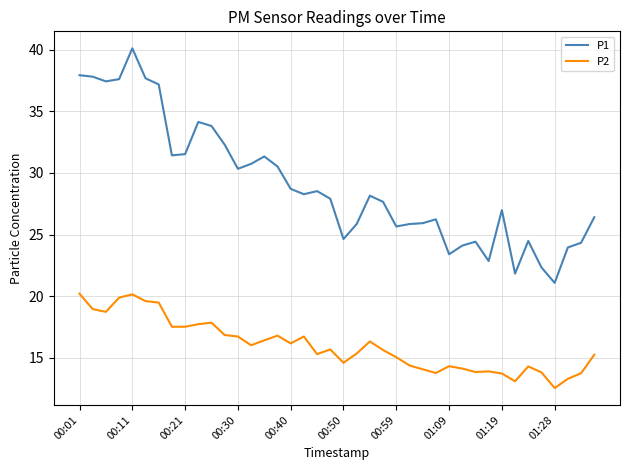

What are all the series names shown in the legend?

P1, P2